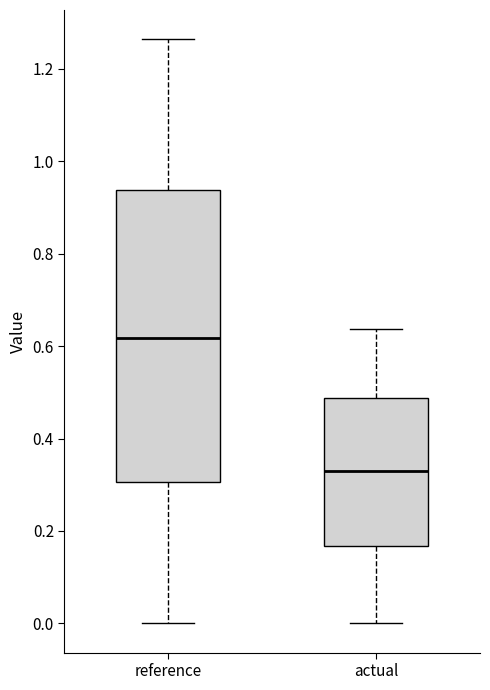

Which box's median line is the lowest?

actual